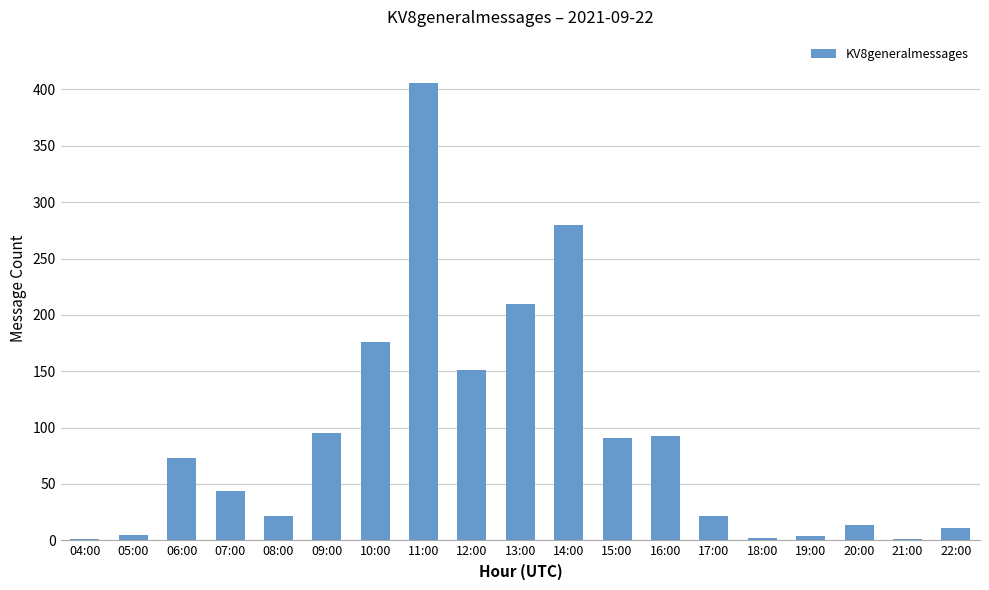

The value at 15:00 is 35. True or false?

False